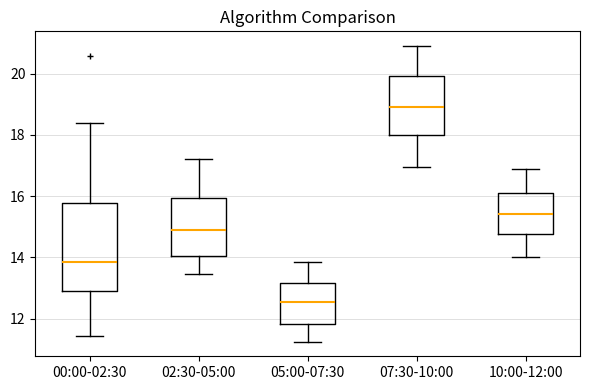

Reading left to right, transcribe this box plot: for each box, give where its median line is, the range the box spans, and where its two whiskers end, as read against the y-axis. The values are not printed on the chart, so give them approximately, as read against the axis.

00:00-02:30: median 13.8, box 12.8 to 15.8, whiskers 11.4 to 18.4
02:30-05:00: median 15.0, box 14.0 to 16.0, whiskers 13.4 to 17.2
05:00-07:30: median 12.6, box 11.8 to 13.2, whiskers 11.2 to 13.8
07:30-10:00: median 19.0, box 18.0 to 20.0, whiskers 17.0 to 21.0
10:00-12:00: median 15.4, box 14.8 to 16.2, whiskers 14.0 to 17.0